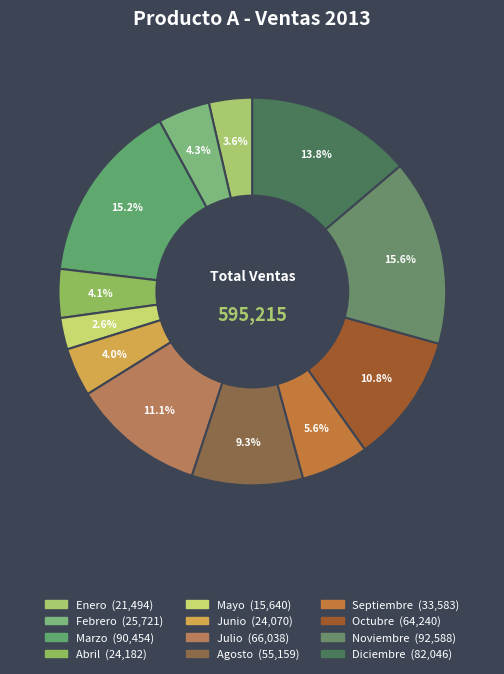

To the nearest percent, what percentage of the pie is Octubre?

11%